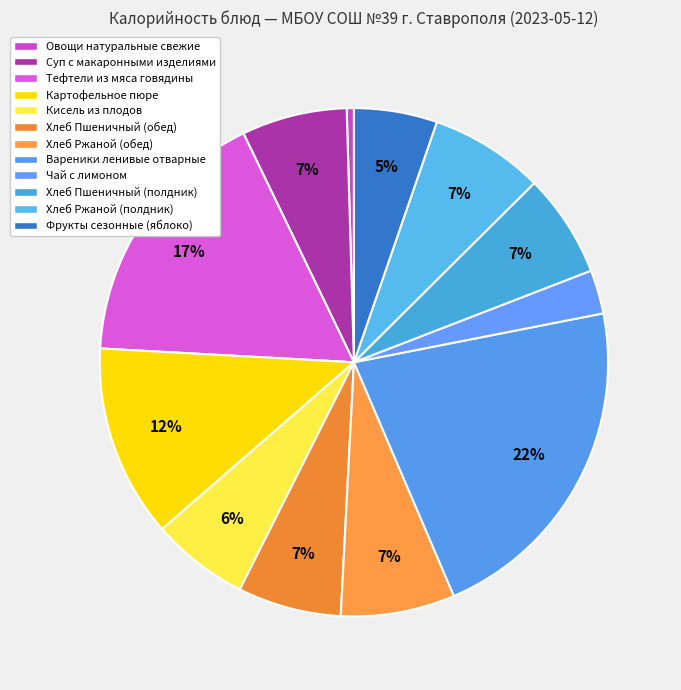

The Вареники ленивые отварные slice represents 22% of the pie. True or false?

True